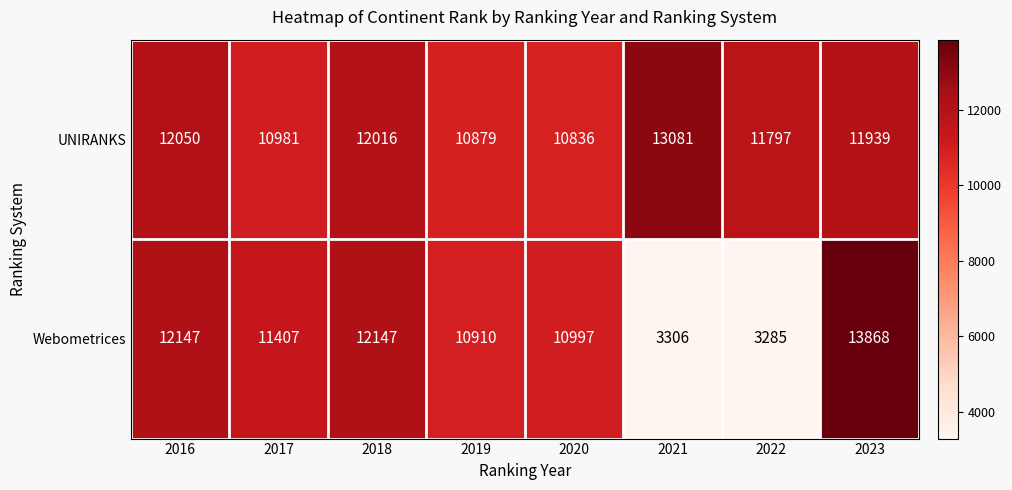

List the series in order of their overall mean, highest first.

UNIRANKS, Webometrices